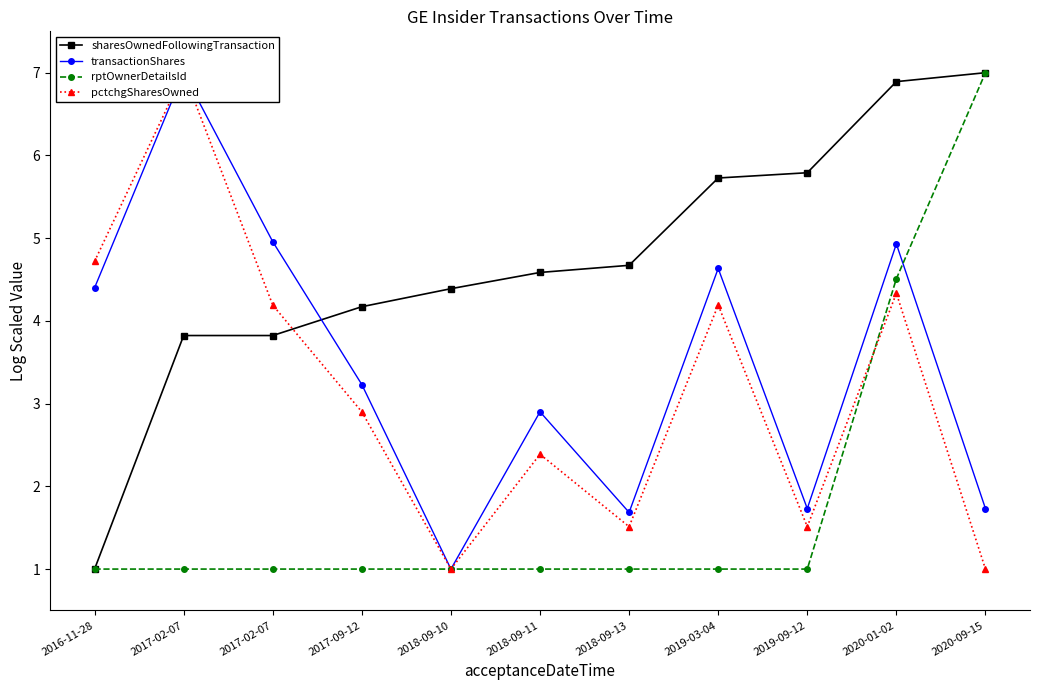

Which series changed the most between 2016-11-28 and 2018-09-10?

pctchgSharesOwned